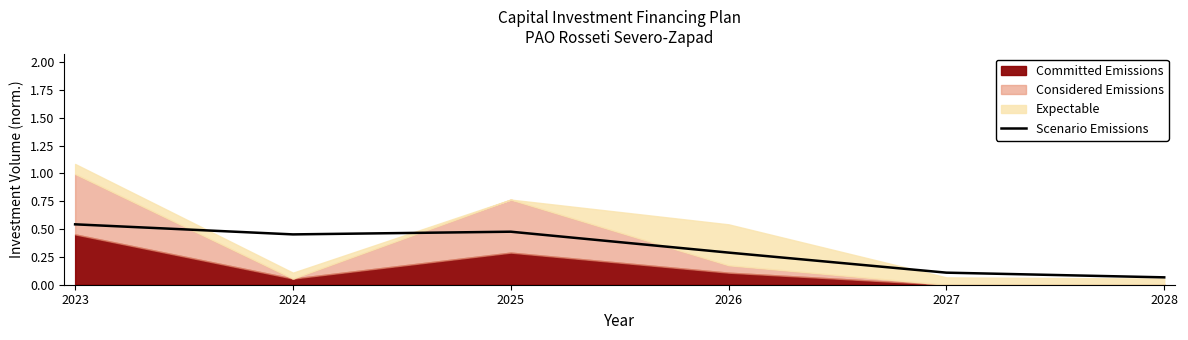

What is the value of the 2nd point from the left?

0.5